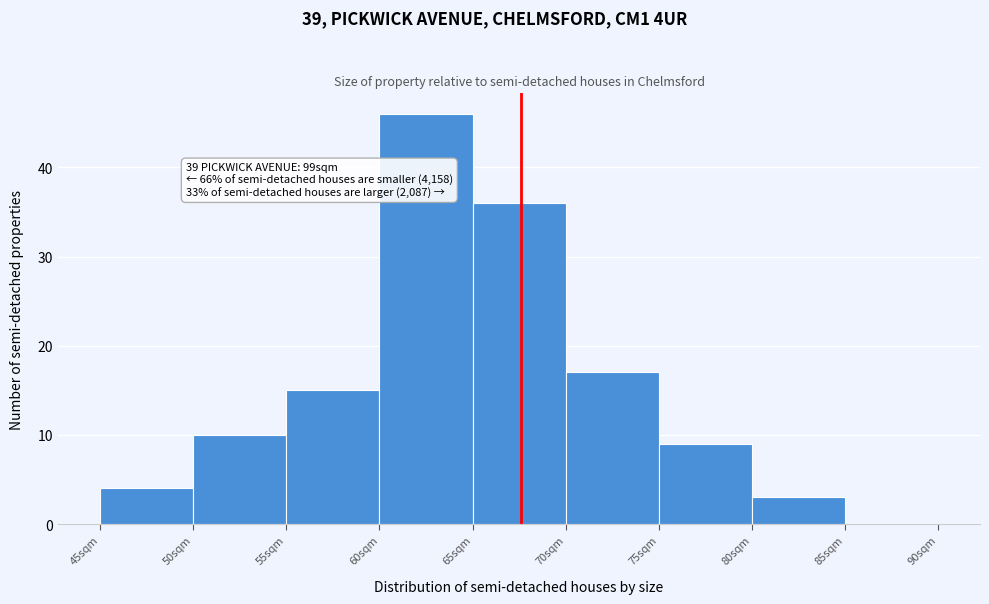

Which range on the x-axis has the tallest bar?

60 to 65